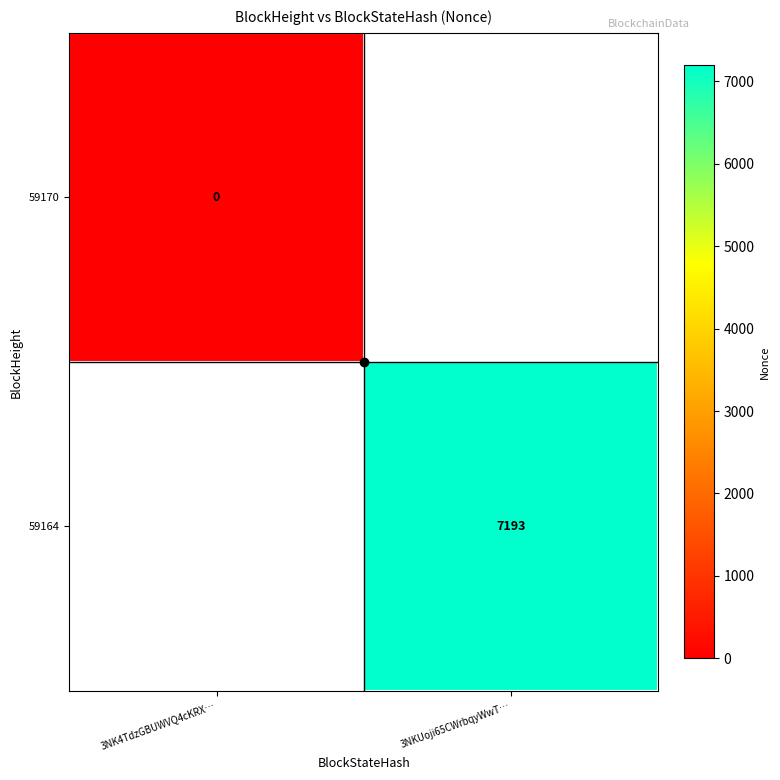

At which category does the chart reach its minimum across all series?

3NK4TdzGBUWVQ4cKRX…